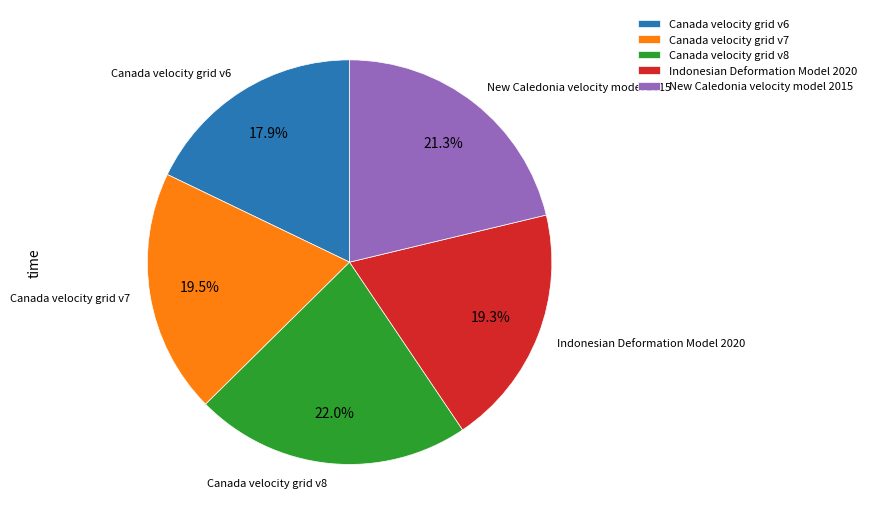

Is there any slice that represents more than half of the pie?

No